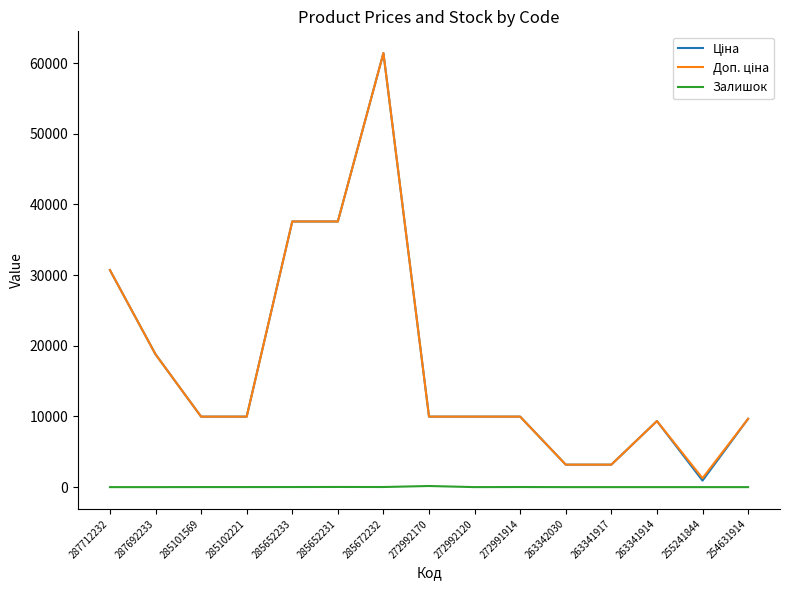

At which category is the sum across all series the highest?

285672232